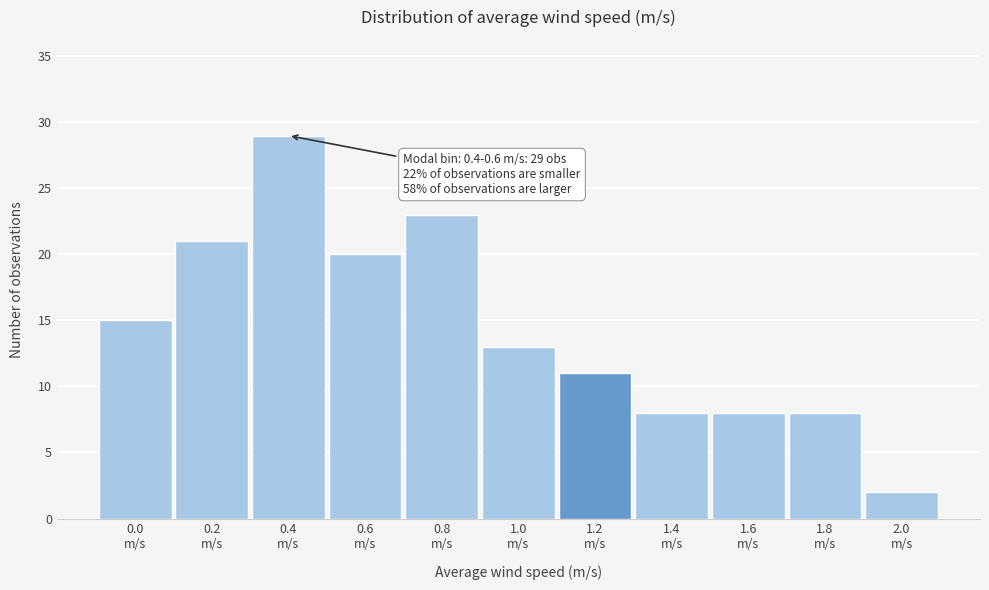

Reading left to right, list all the values displayed in this chart.

15	21	29	20	23	13	11	8	8	8	2